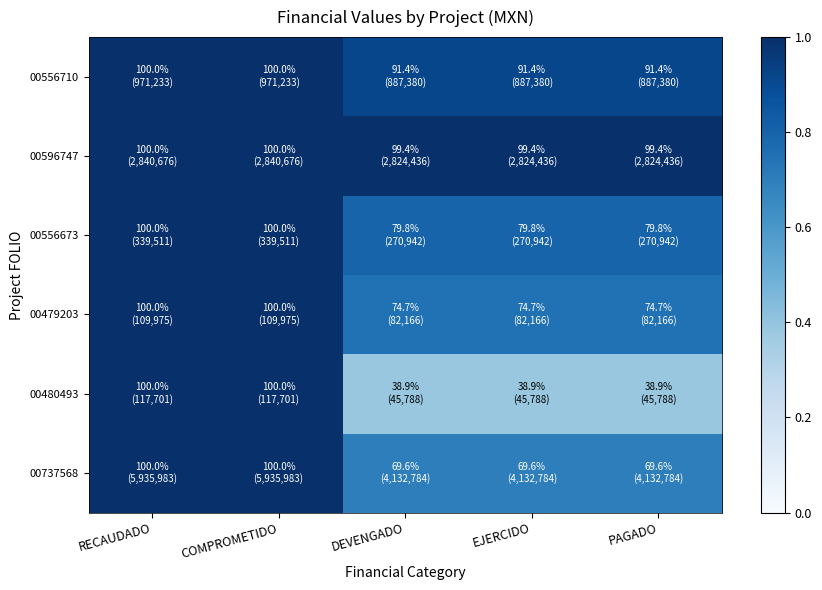

Reading left to right, list all the values displayed in this chart.

00556710: RECAUDADO=1.0	COMPROMETIDO=1.0	DEVENGADO=0.9	EJERCIDO=0.9	PAGADO=0.9
00596747: RECAUDADO=1.0	COMPROMETIDO=1.0	DEVENGADO=1.0	EJERCIDO=1.0	PAGADO=1.0
00556673: RECAUDADO=1.0	COMPROMETIDO=1.0	DEVENGADO=0.8	EJERCIDO=0.8	PAGADO=0.8
00479203: RECAUDADO=1.0	COMPROMETIDO=1.0	DEVENGADO=0.7	EJERCIDO=0.7	PAGADO=0.7
00480493: RECAUDADO=1.0	COMPROMETIDO=1.0	DEVENGADO=0.4	EJERCIDO=0.4	PAGADO=0.4
00737568: RECAUDADO=1.0	COMPROMETIDO=1.0	DEVENGADO=0.7	EJERCIDO=0.7	PAGADO=0.7